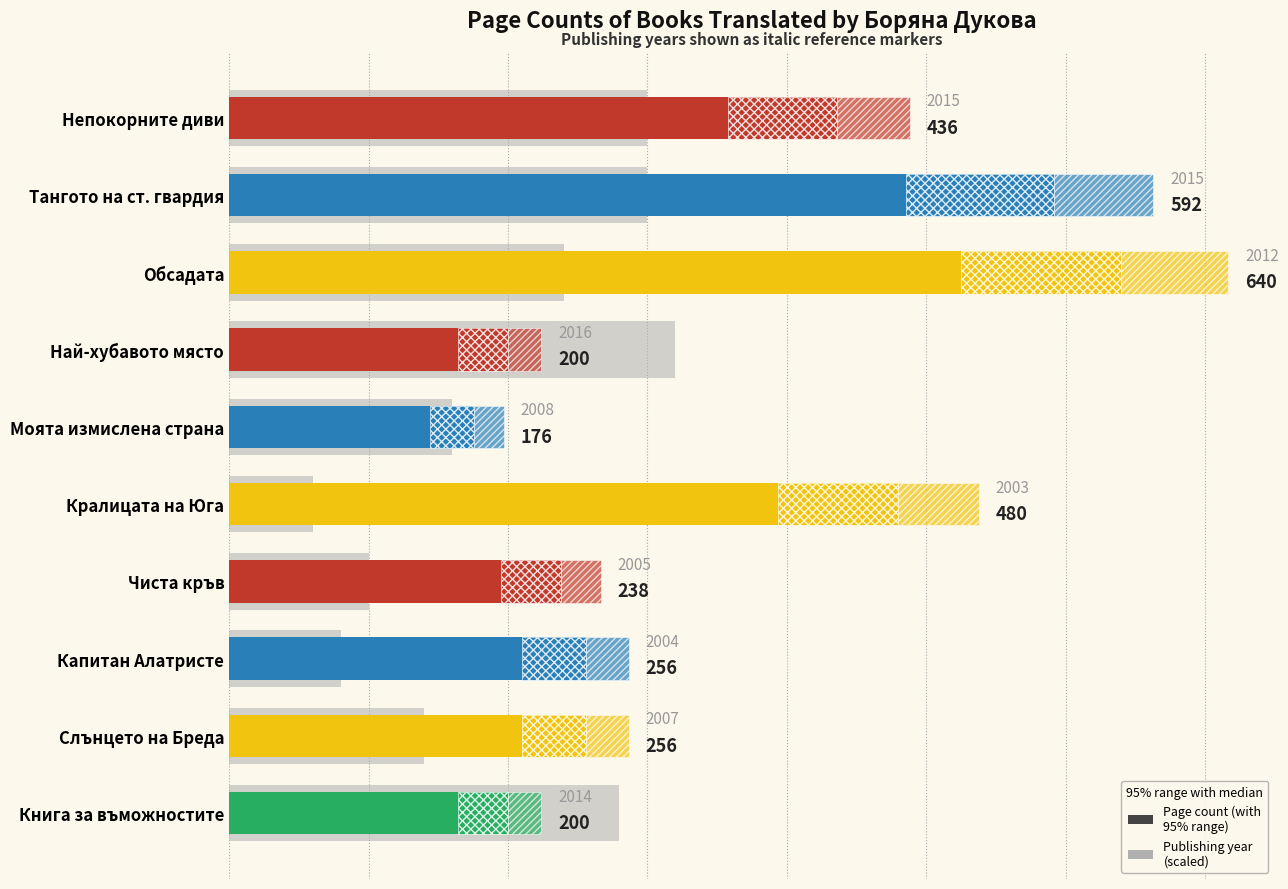

True or false: the data shows 238 at Чиста кръв.

True